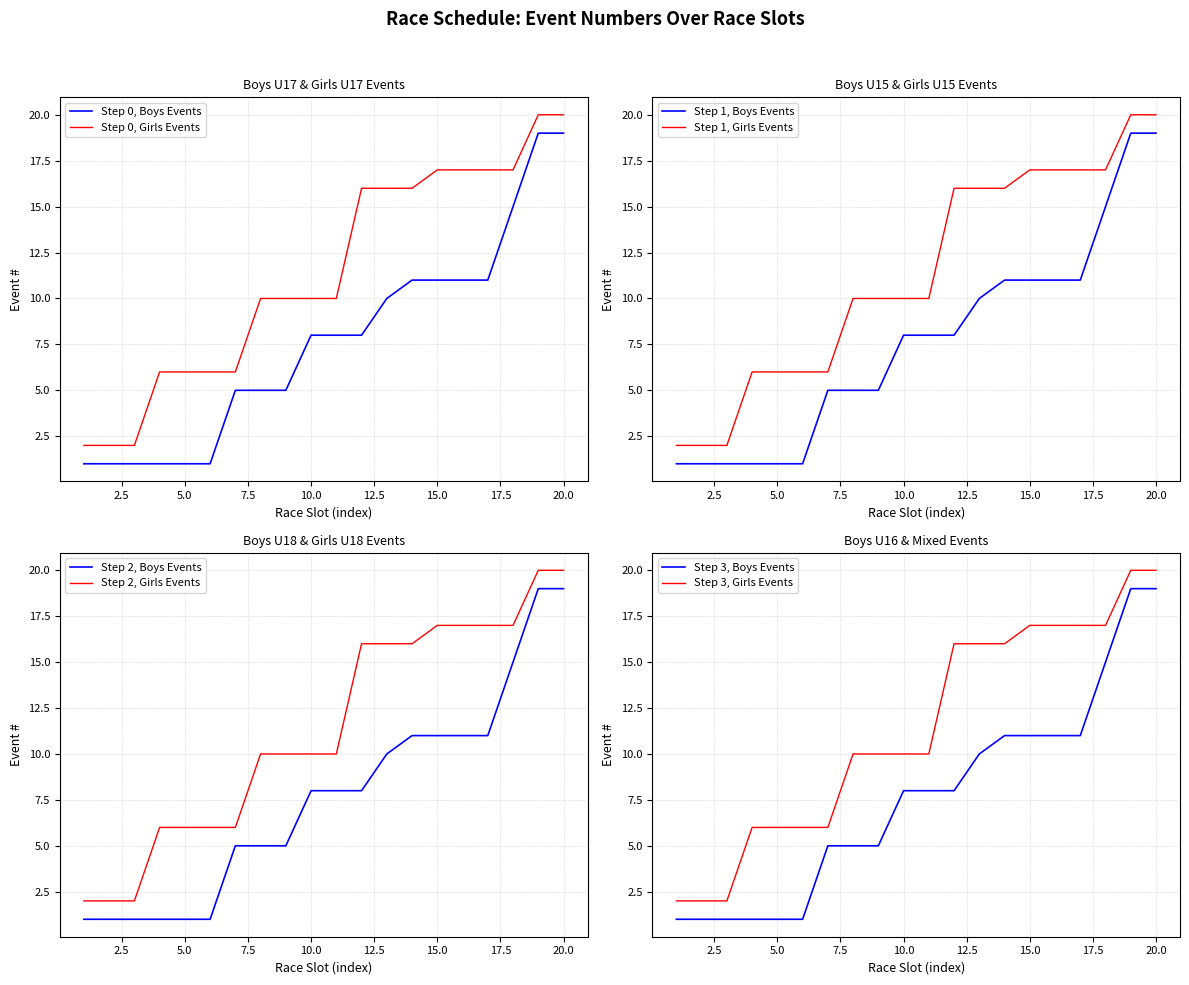

List the series in order of their peak value, highest first.

Girls Events, Boys Events